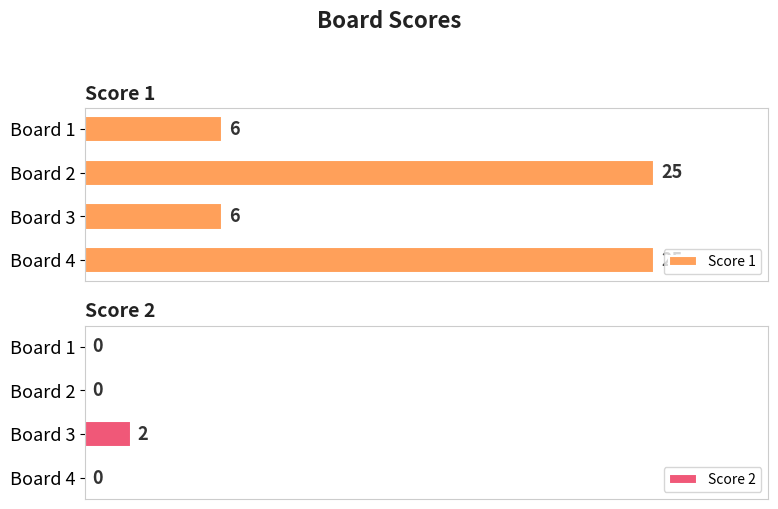

At which label does Score 2 reach its peak?

Board 3